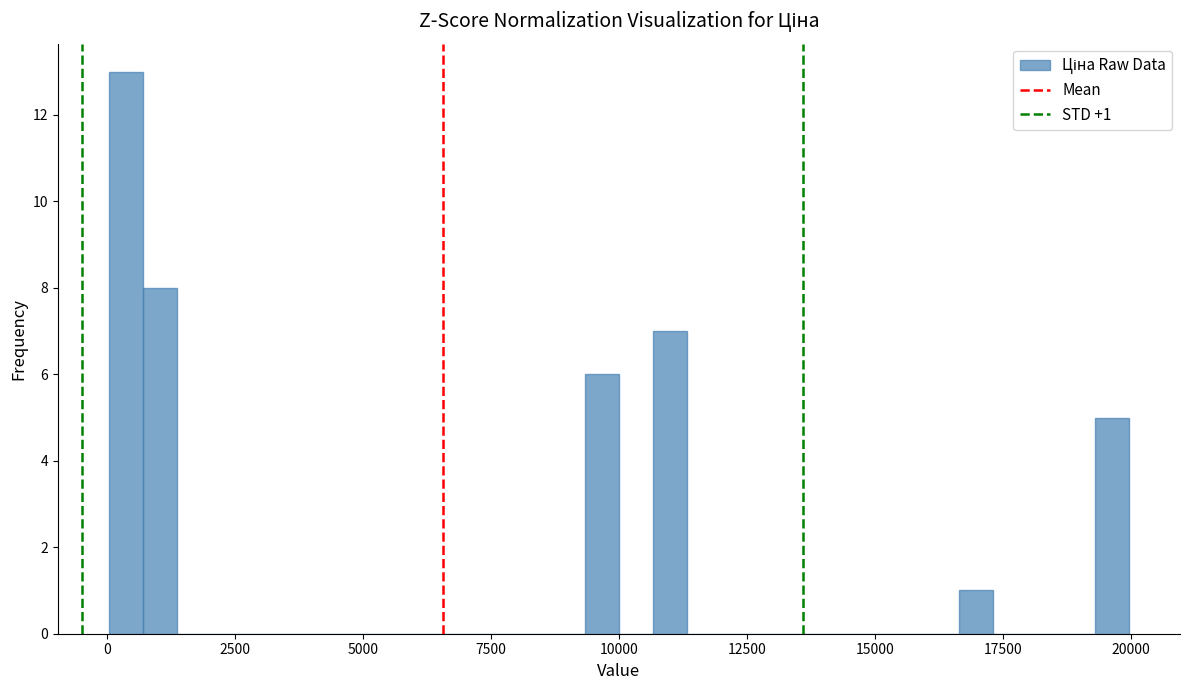

Read against the x-axis, roughly where is the centre of the tallest bar?

500